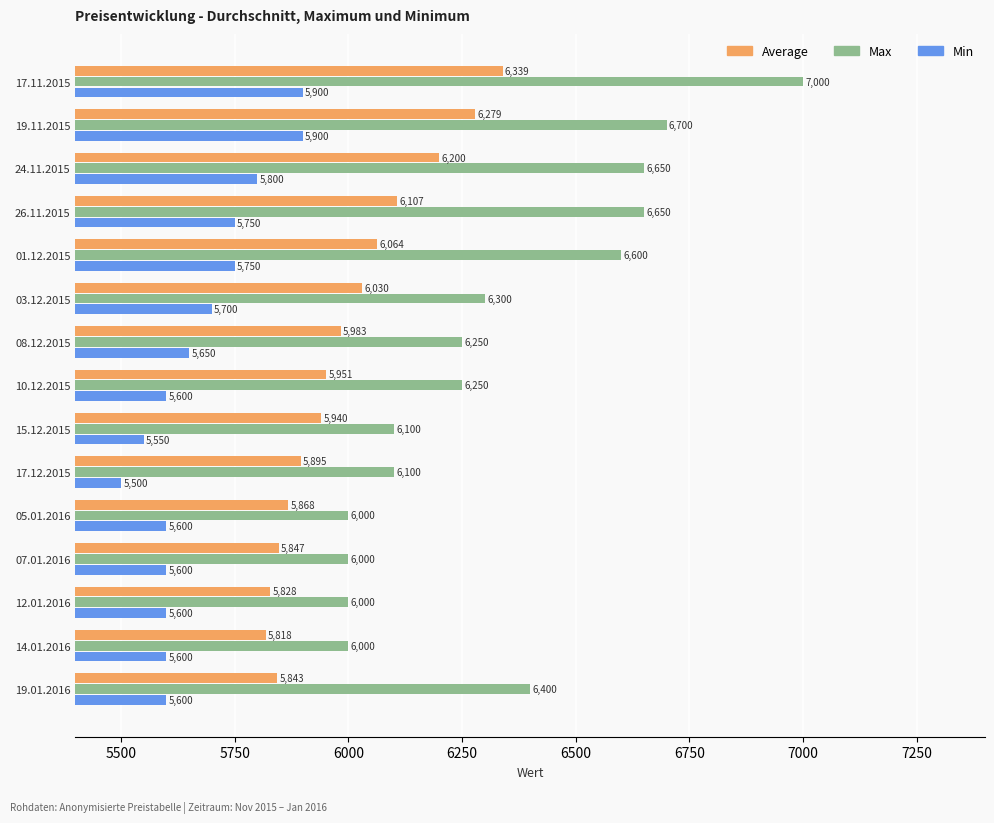

Where is Average nearest to the value 6078?

01.12.2015